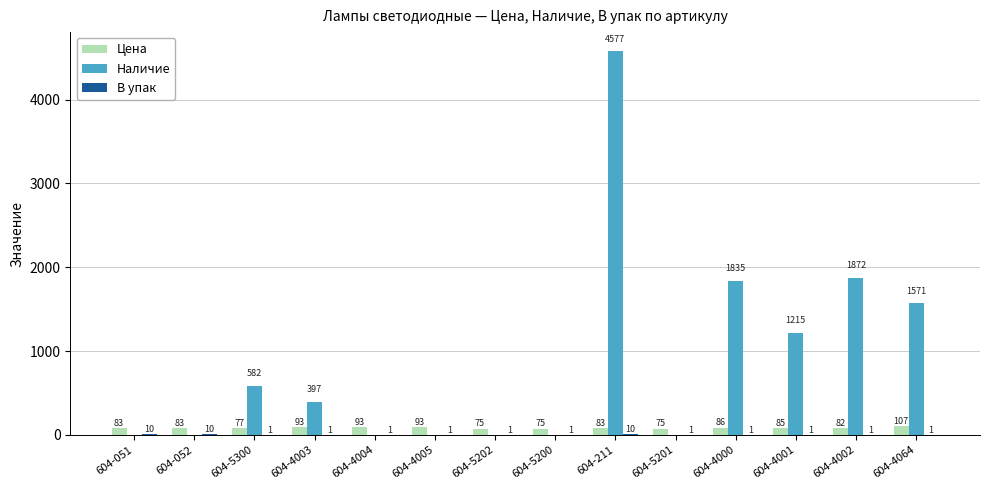

Which series has the largest total across all categories?

Наличие